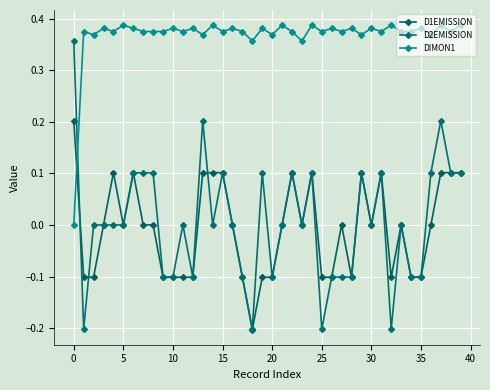

Which category has the highest value in the D2EMISSION series?

0